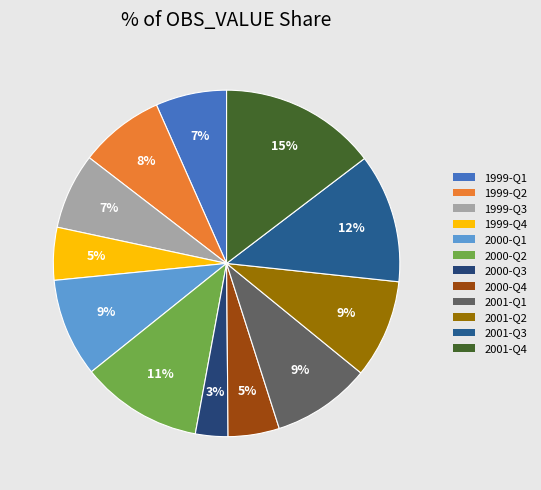

Is there any slice that represents more than half of the pie?

No